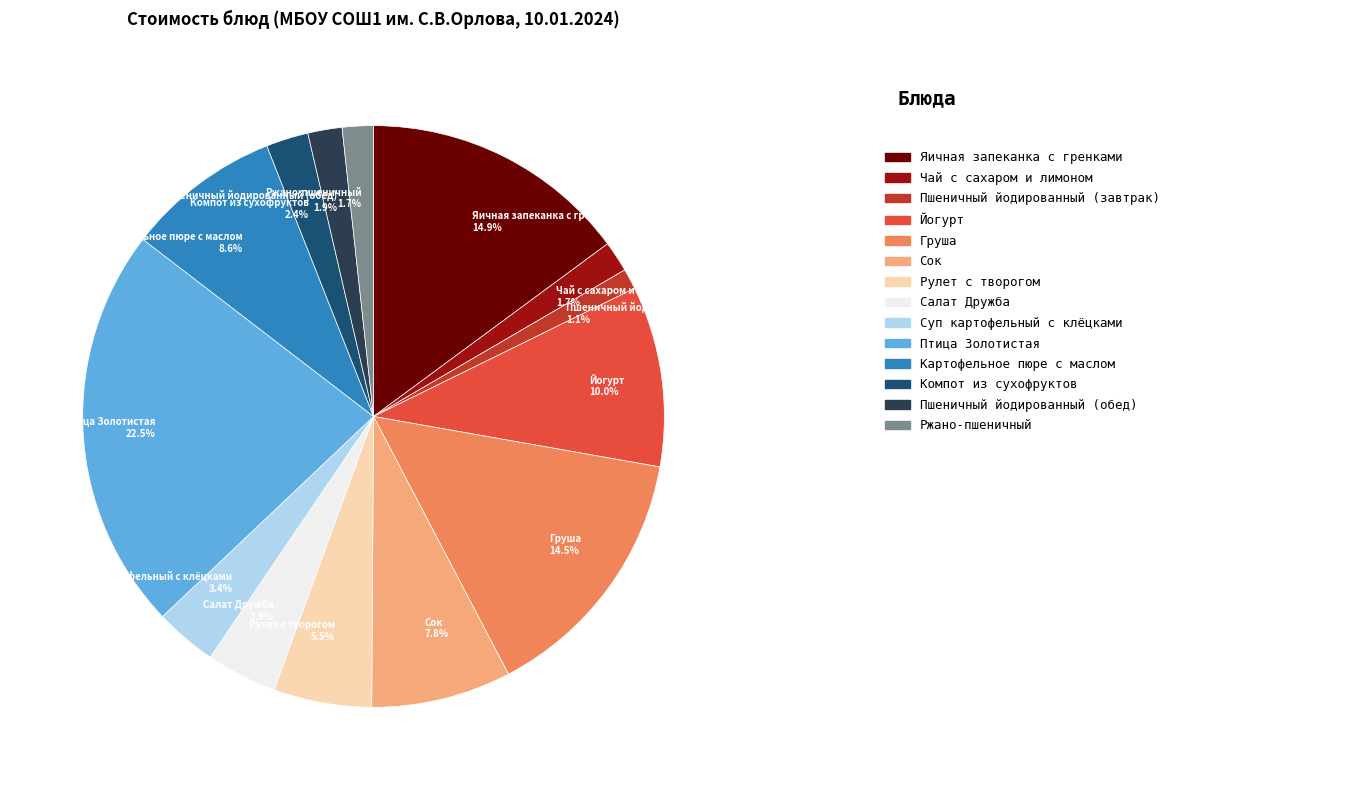

Approximately how many times larger is the value at Компот из сухофруктов compared to Рулет с творогом?

0.4